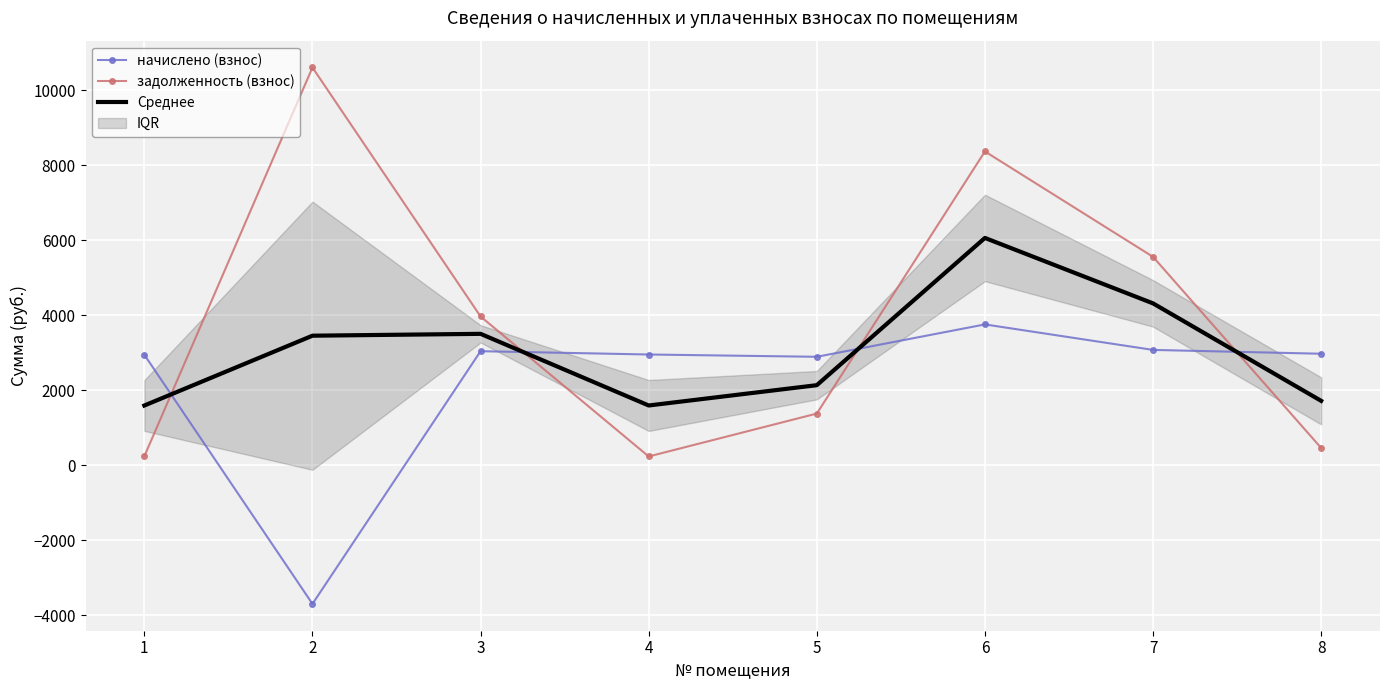

List the series in order of their peak value, highest first.

задолженность (взнос), Среднее, начислено (взнос)